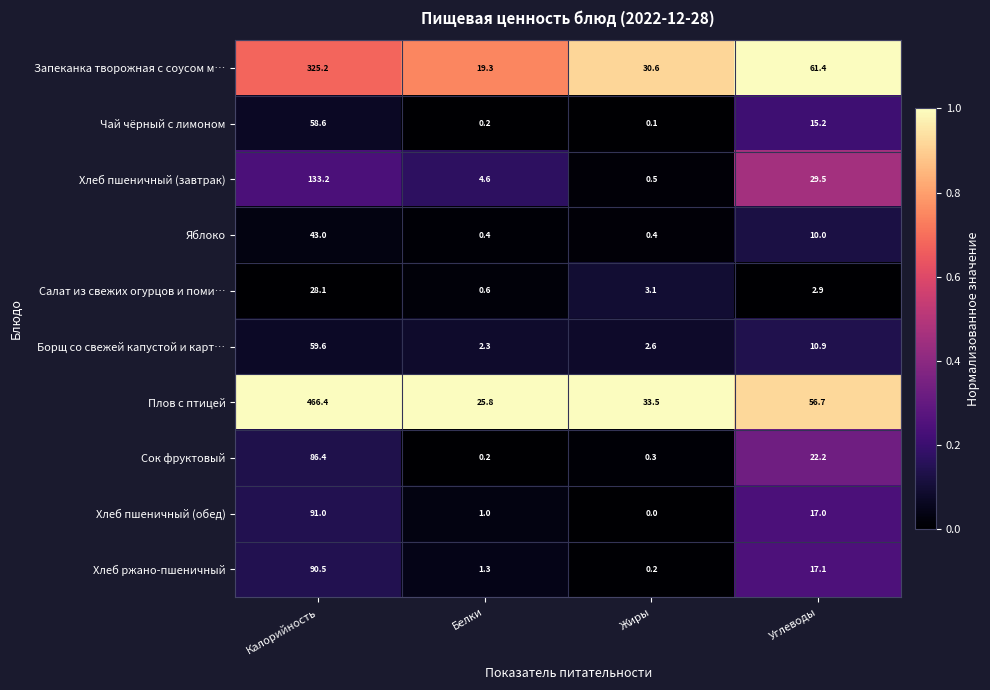

What is the sum of the Запеканка творожная с соусом м… values at Жиры and Углеводы?

92.0